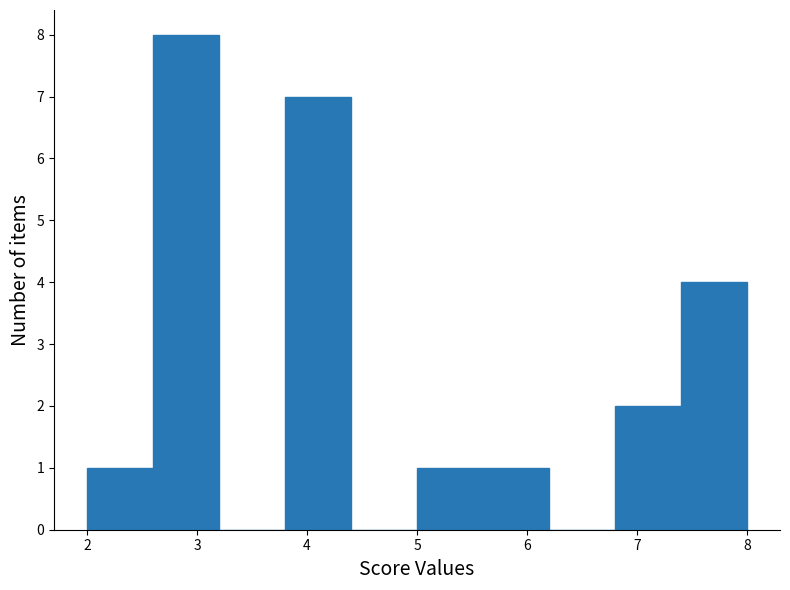

How tall is the bar that spans 5.0 to 5.6 on the x-axis? The values are not printed on the chart, so give them approximately, as read against the axis.

1